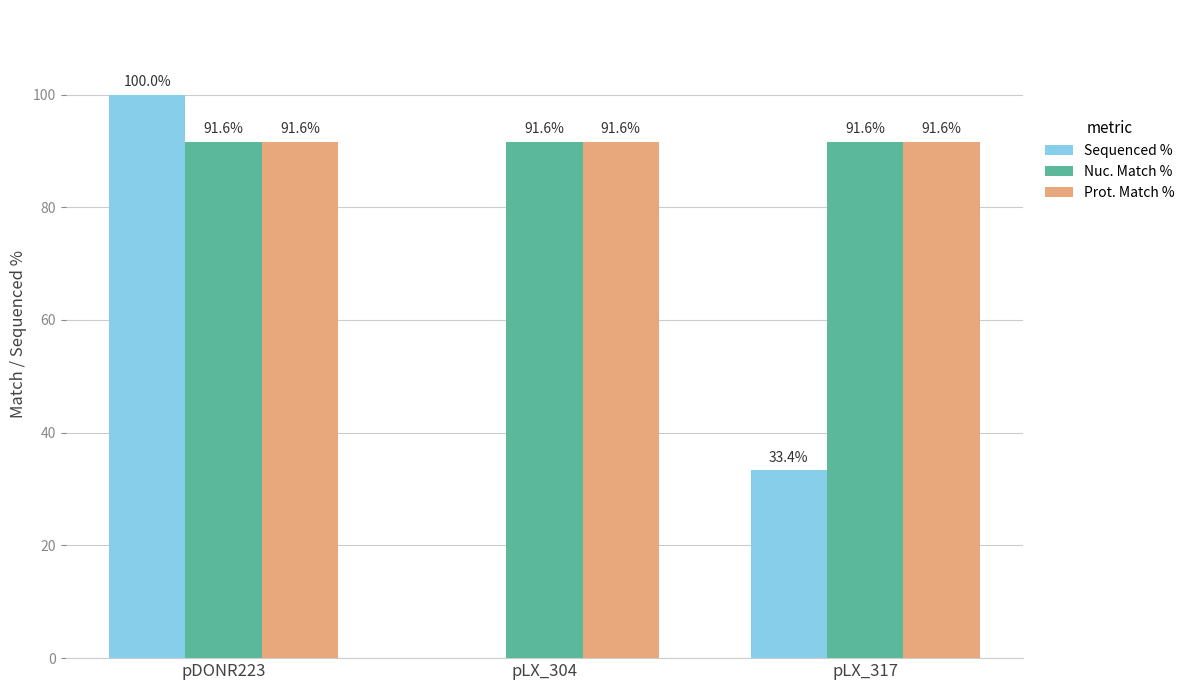

Is it true that Prot. Match % equals 24.9 at pLX_317?

False